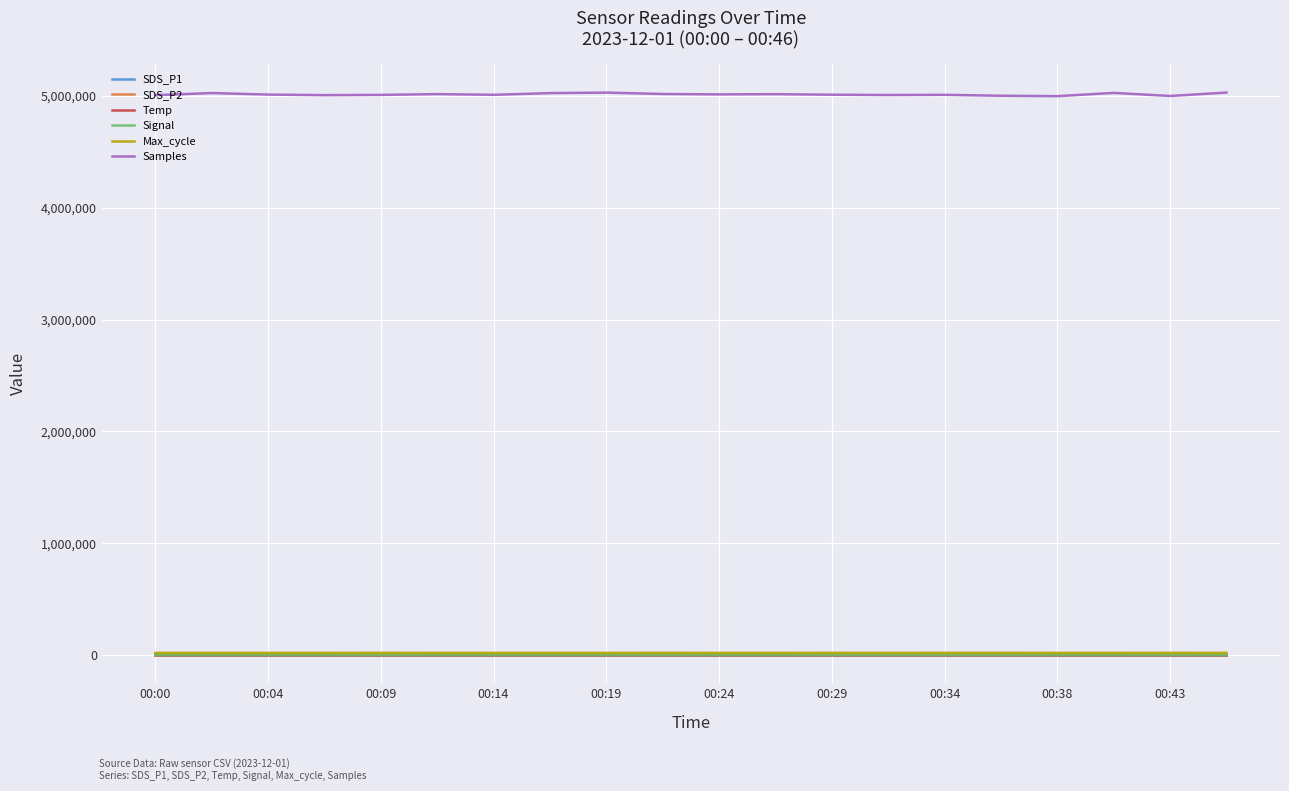

True or false: Max_cycle and Samples cross at least once.

False